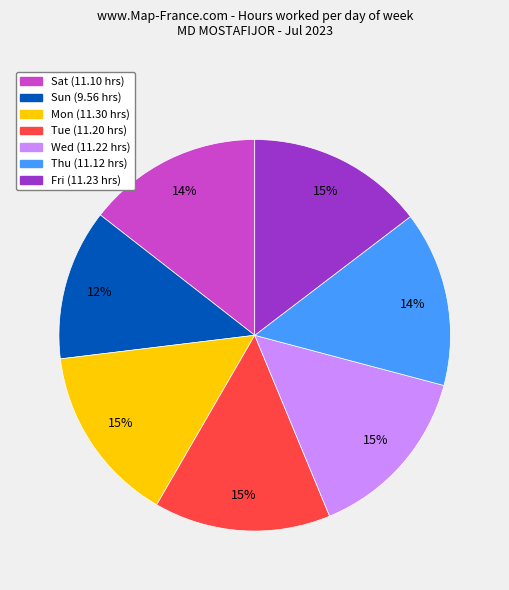

To the nearest percent, what is the average slice percentage?

14%